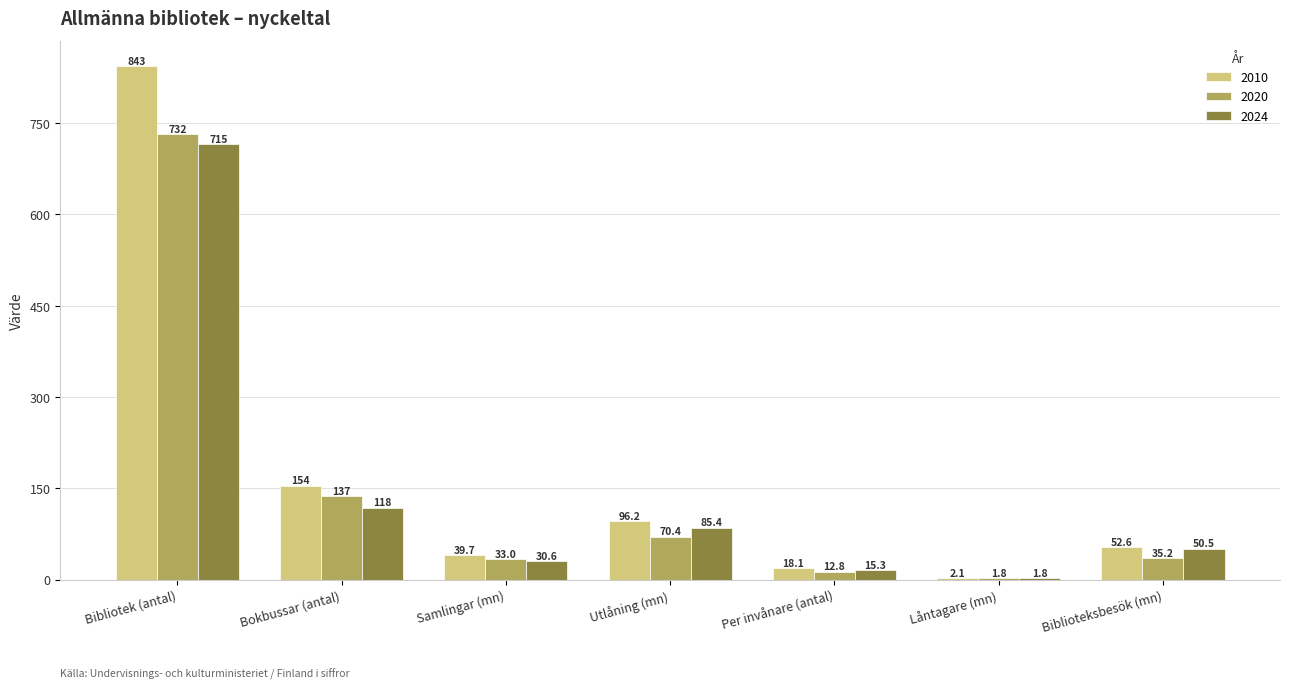

Is the value of 2010 at Bibliotek (antal) greater than the value of 2024 at Låntagare (mn)?

Yes